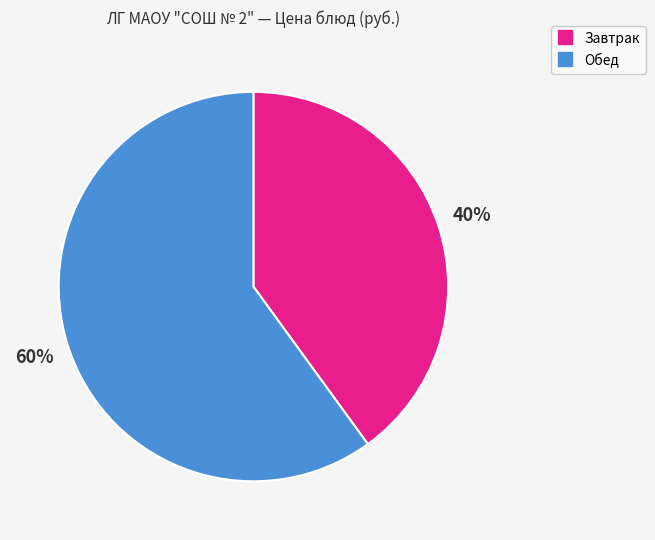

Does any single category account for the majority?

Yes